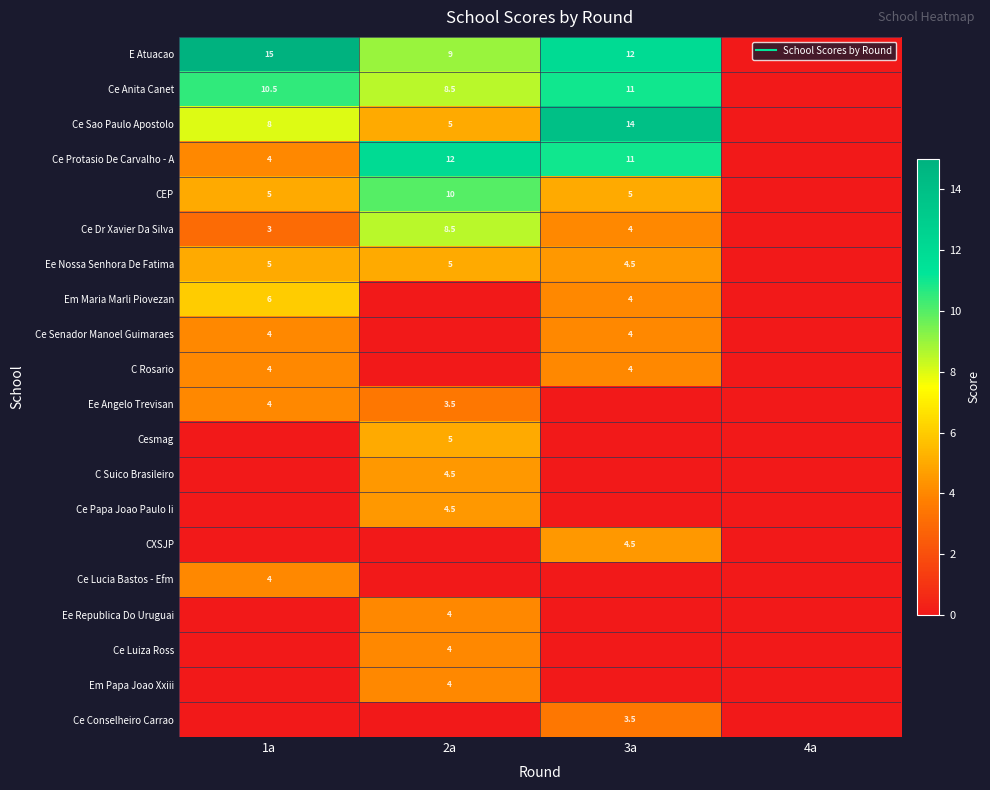

Which has a higher value, 4a or 1a?

1a